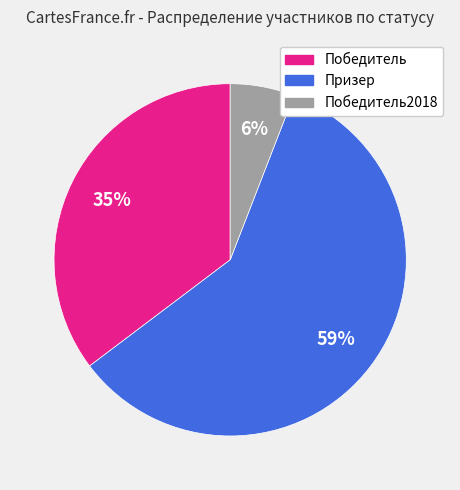

Does any single category account for the majority?

Yes